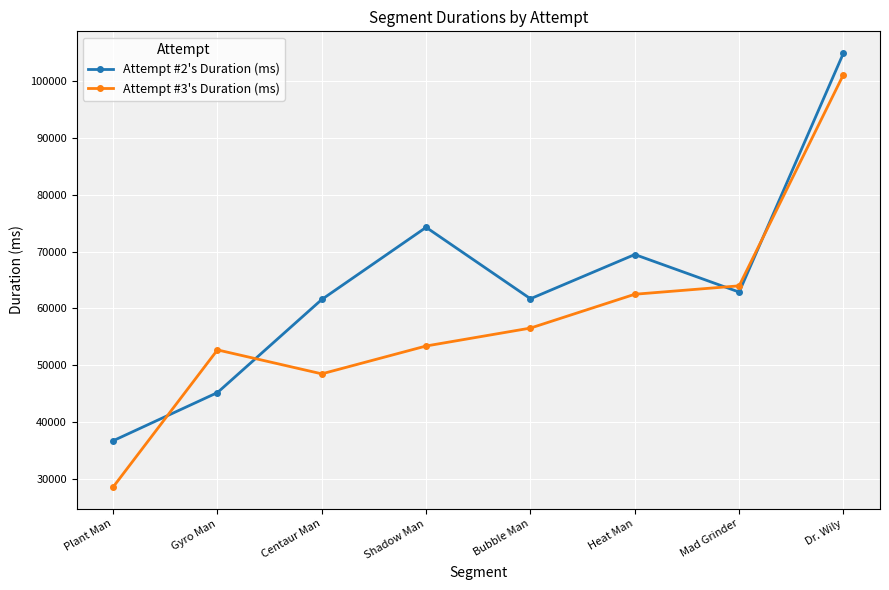

Which series has the widest spread of values?

Attempt #3's Duration (ms)